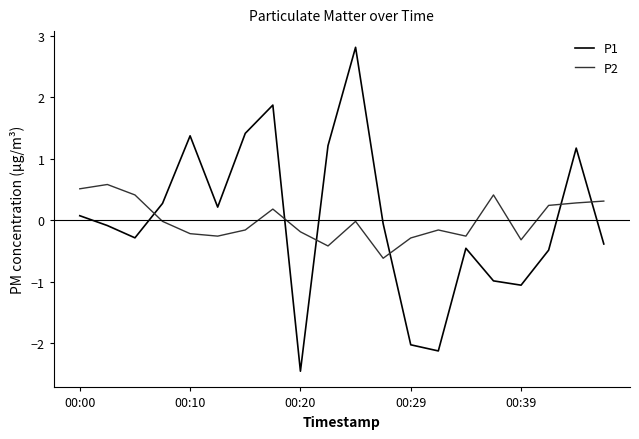

What is the difference between the maximum and minimum values in the P2 series?

1.2